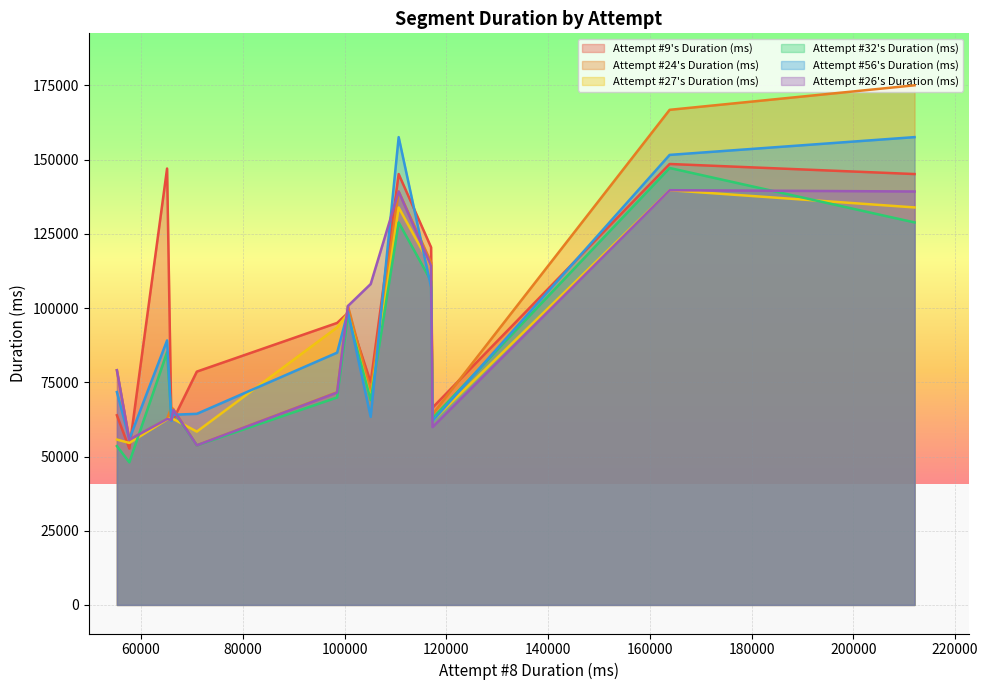

What is the minimum value shown in the chart?

48045